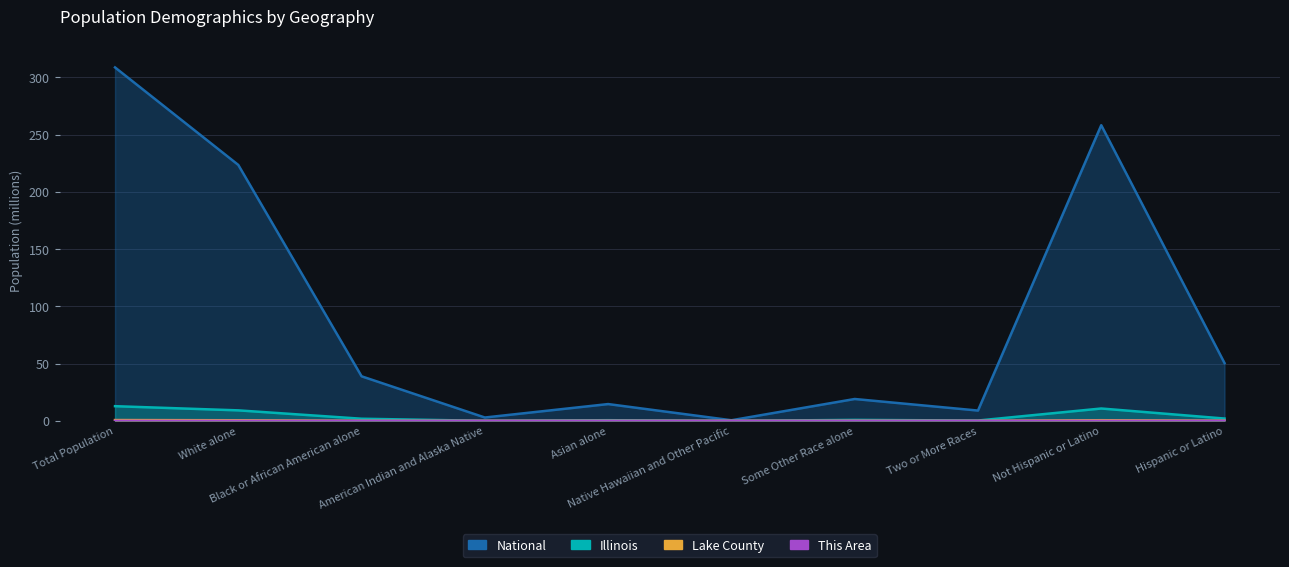

The National series shows 23.3 at Asian alone. True or false?

False